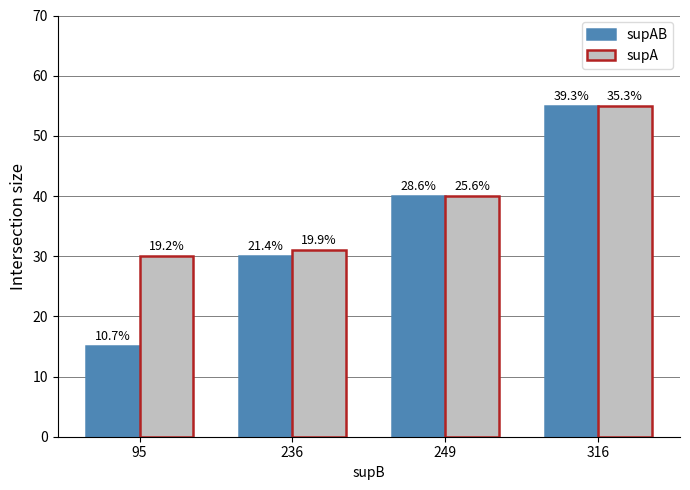

How many bars are there in each group?

2